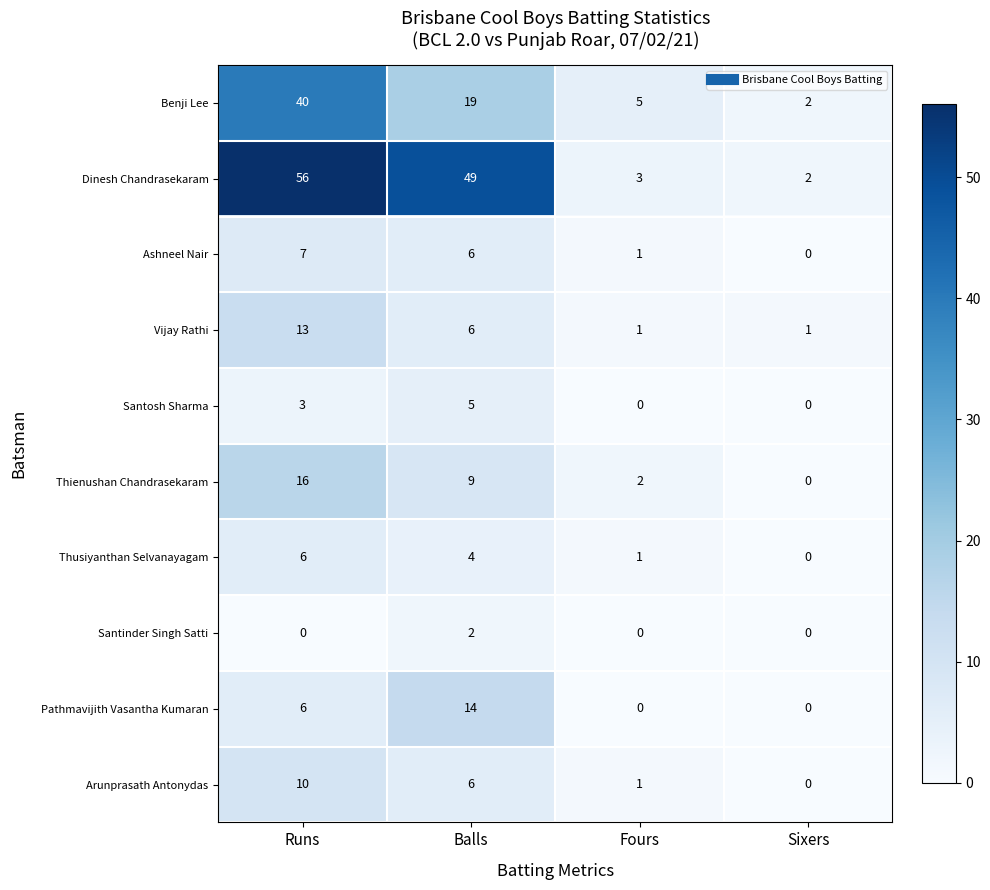

Between Runs and Balls, which series saw the biggest shift?

Benji Lee